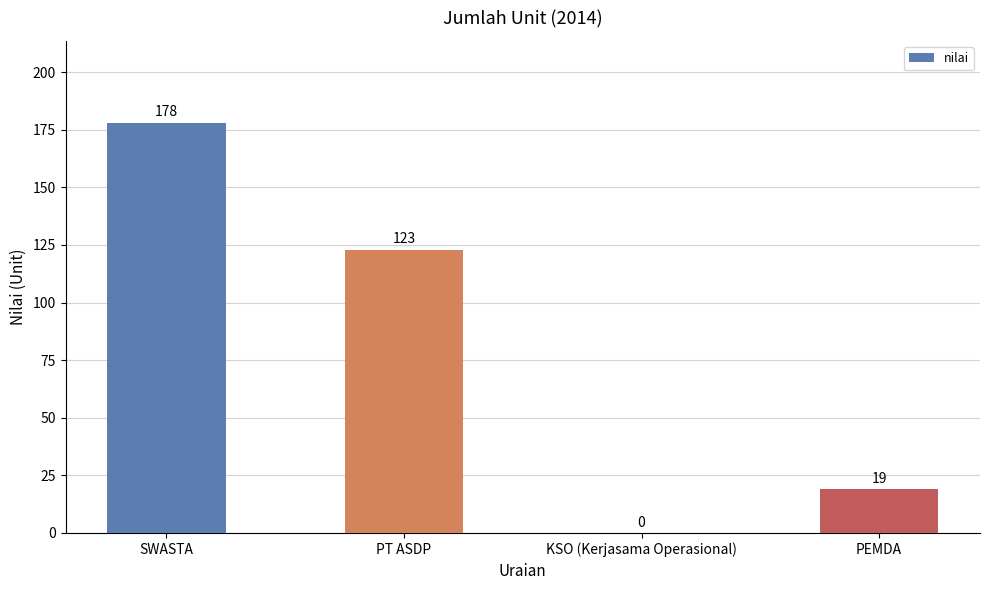

Are the bars horizontal?

No